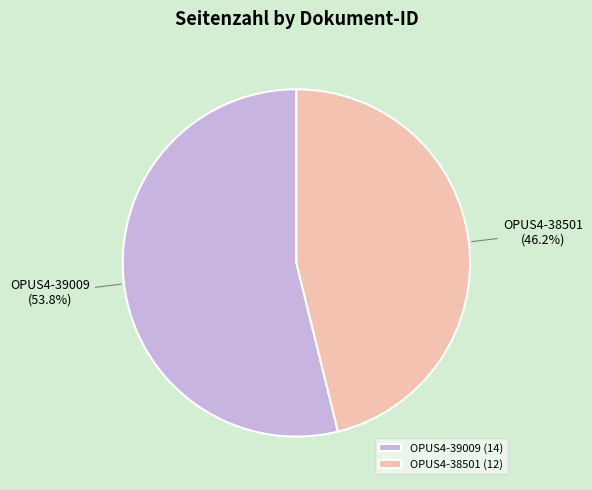

True or false: OPUS4-38501 accounts for 46% of the total.

True